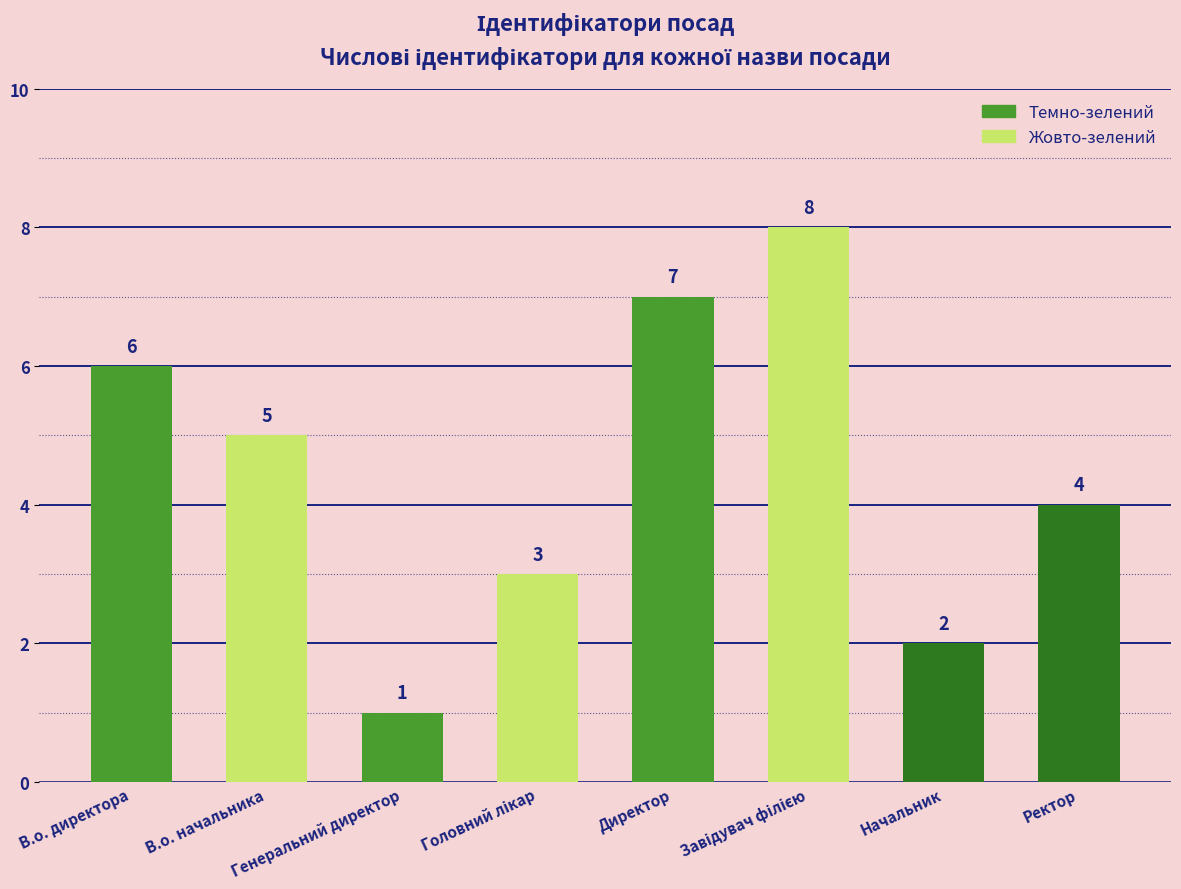

Which has a higher value, В.о. директора or Начальник?

В.о. директора